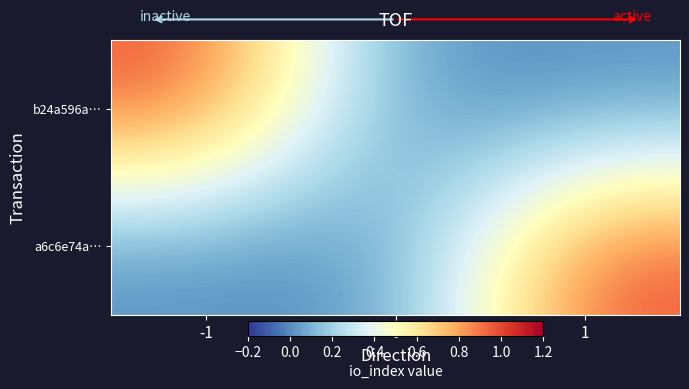

Reading right to left, list all the values displayed in this chart.

b24a596a…: 1=0	0=0	-1=1
a6c6e74a…: 1=1	0=0	-1=0